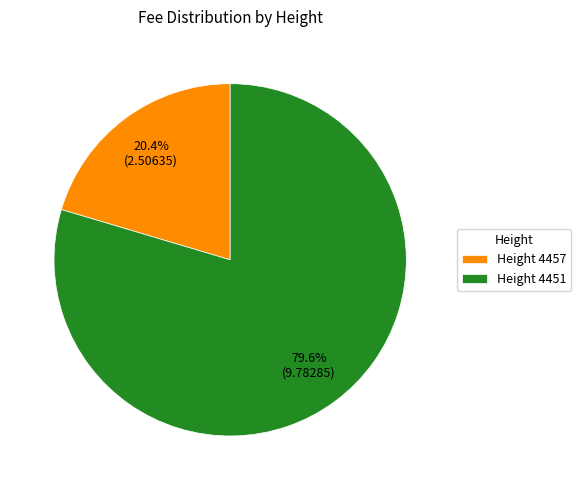

Which has a higher value, Height 4457 or Height 4451?

Height 4451